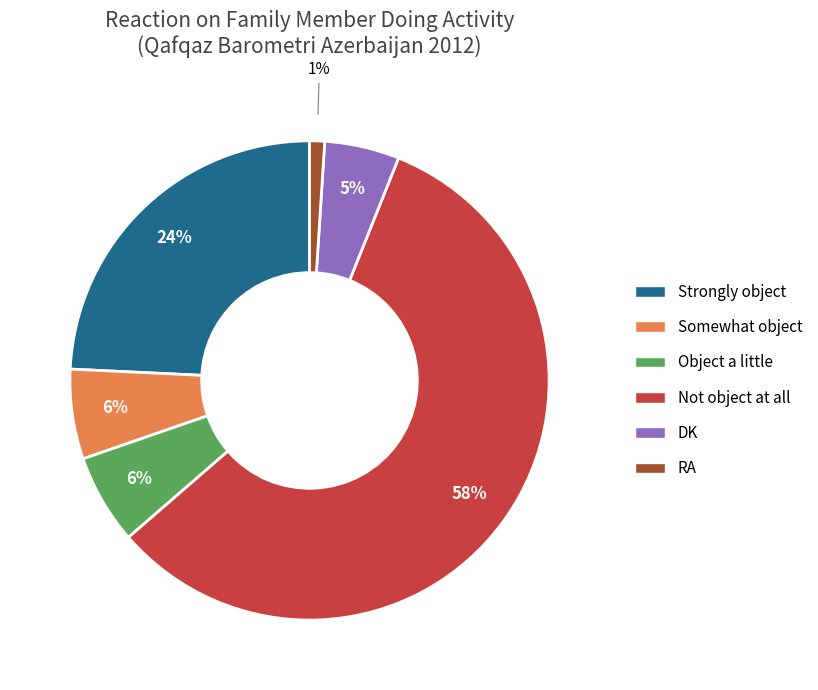

What is the ratio of the value at Somewhat object to the value at Object a little?

1.0